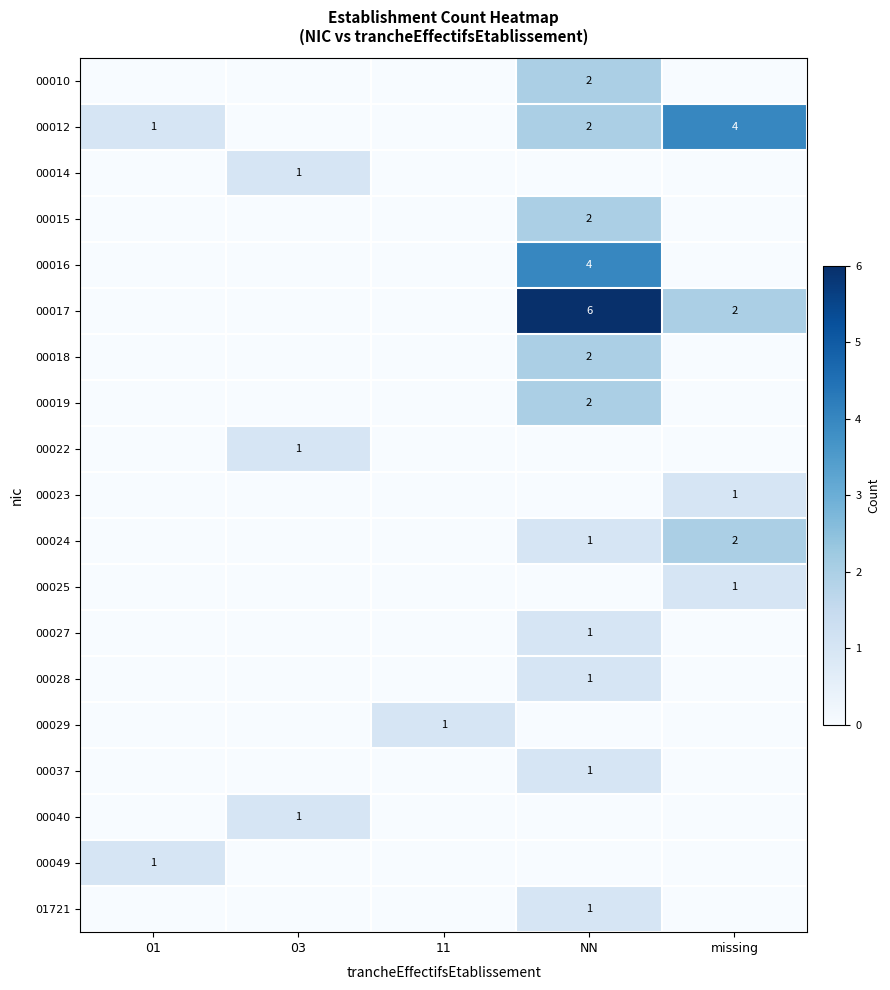

How many 01721 values are between 0 and 1?

5